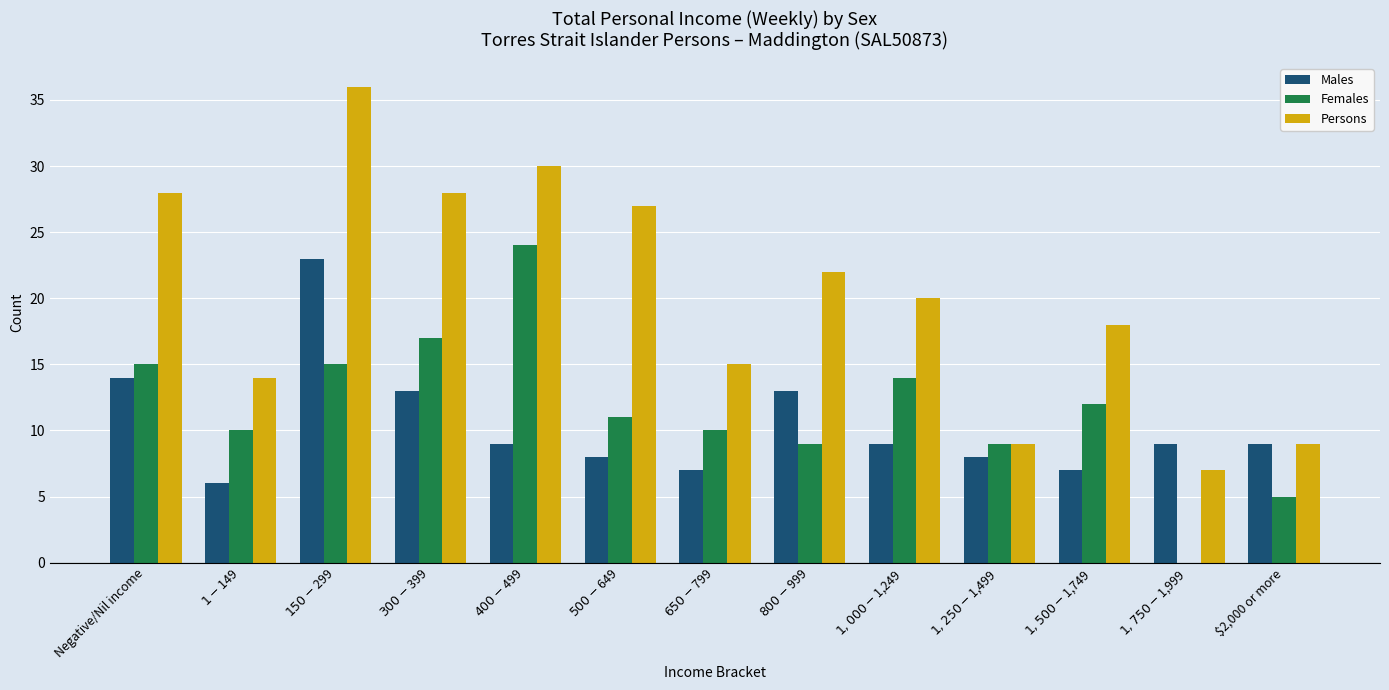

How many categories are shown in the chart?

13